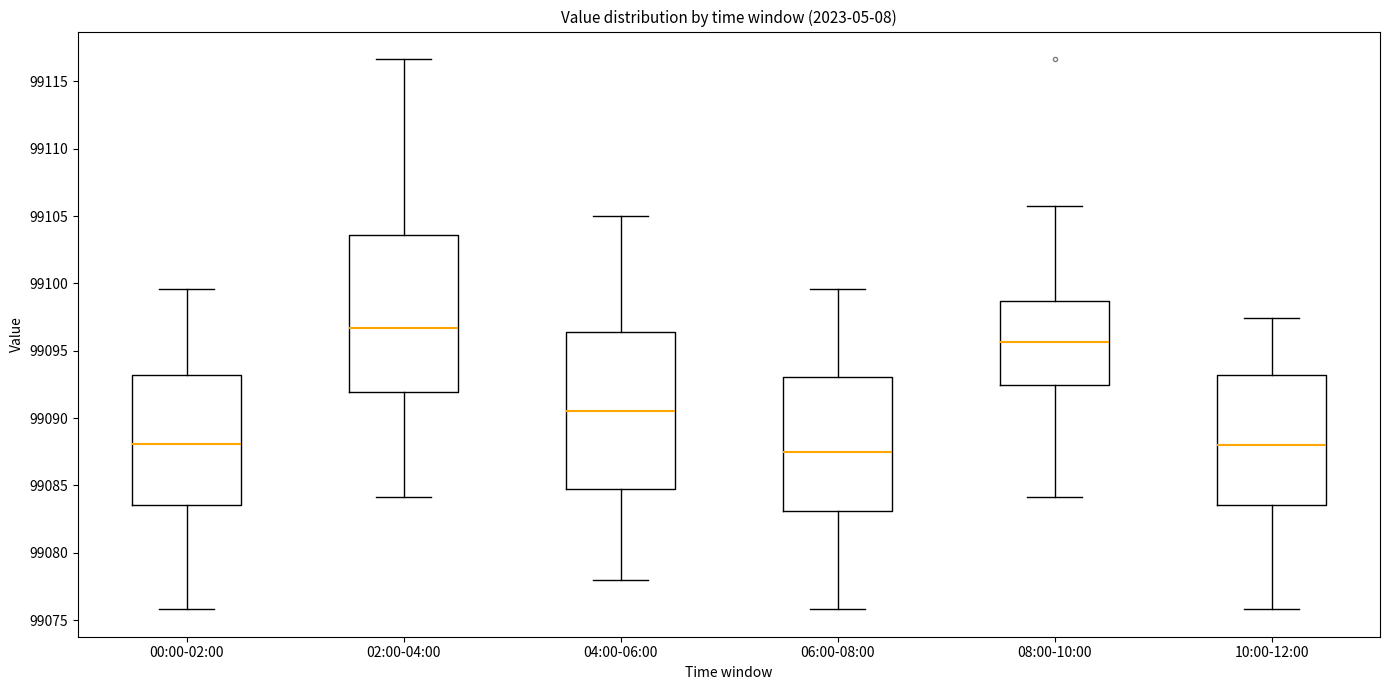

Reading left to right, transcribe this box plot: for each box, give where its median line is, the range the box spans, and where its two whiskers end, as read against the y-axis. The values are not printed on the chart, so give them approximately, as read against the axis.

00:00-02:00: median 99088.0, box 99083.5 to 99093.0, whiskers 99076.0 to 99099.5
02:00-04:00: median 99096.5, box 99092.0 to 99103.5, whiskers 99084.0 to 99116.5
04:00-06:00: median 99090.5, box 99085.0 to 99096.5, whiskers 99078.0 to 99105.0
06:00-08:00: median 99087.5, box 99083.0 to 99093.0, whiskers 99076.0 to 99099.5
08:00-10:00: median 99095.5, box 99092.5 to 99098.5, whiskers 99084.0 to 99106.0
10:00-12:00: median 99088.0, box 99083.5 to 99093.0, whiskers 99076.0 to 99097.5